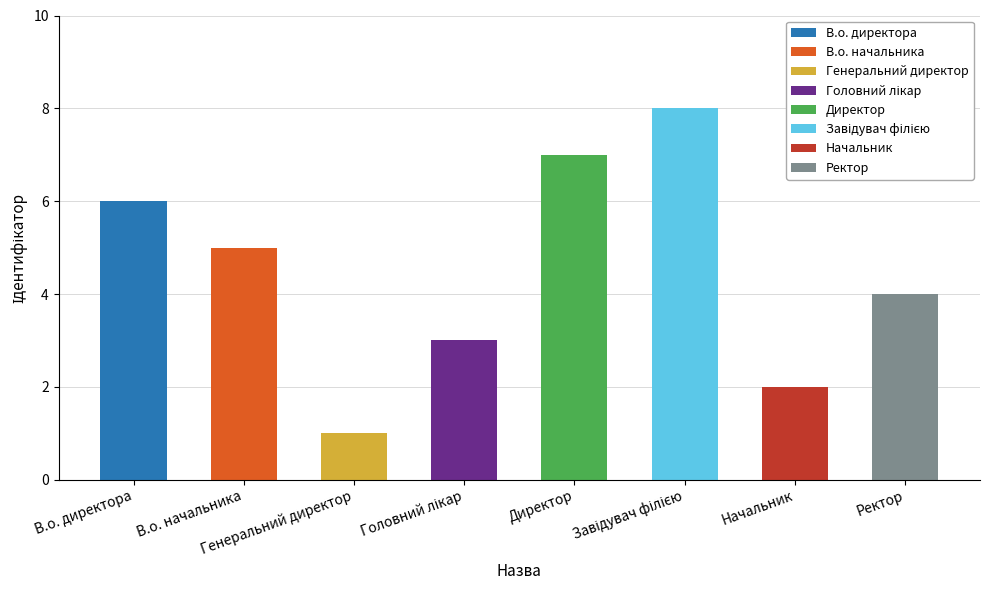

Which label corresponds to the smallest value in the chart?

Генеральний директор